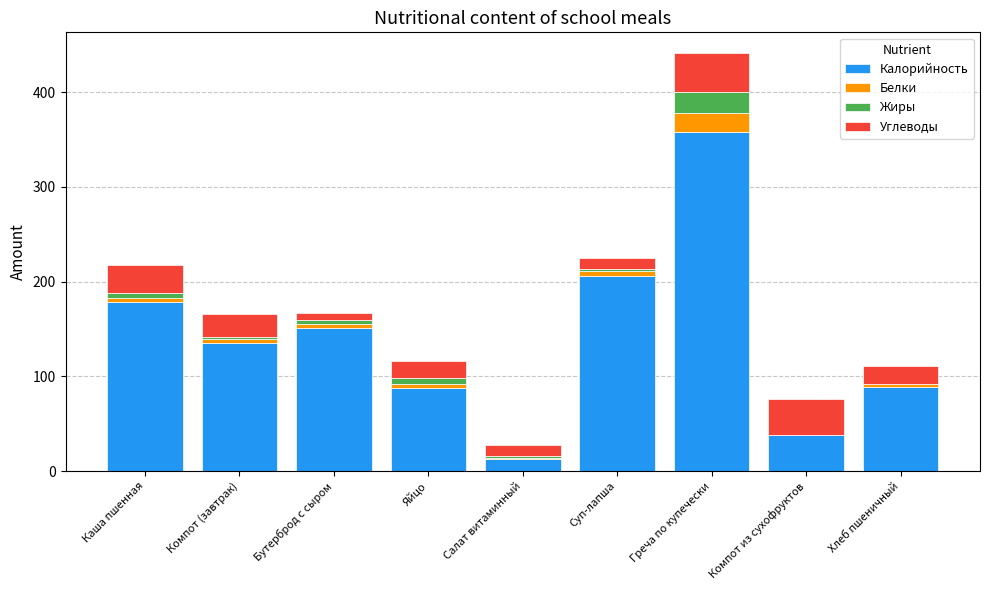

True or false: Калорийность has a value of 572.3 at Греча по купечески.

False